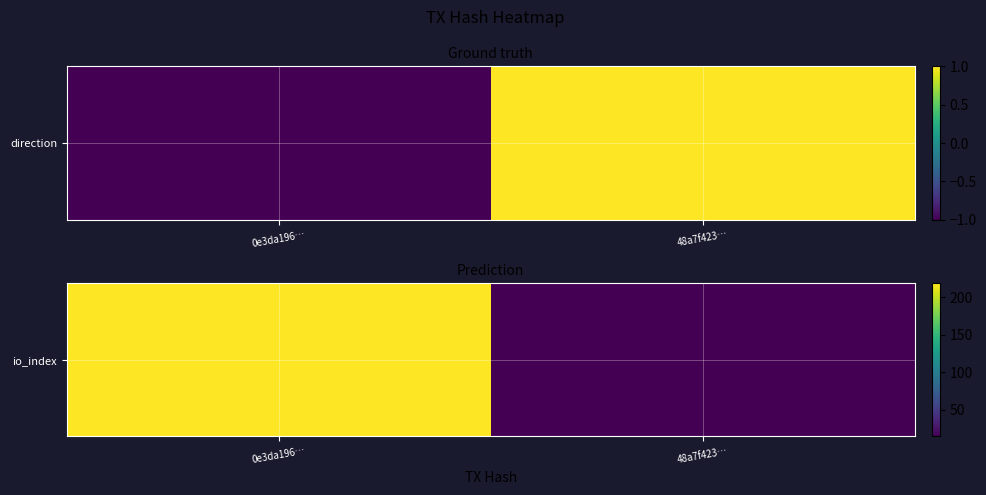

Rank the categories by value from lowest to highest.

48a7f423…, 0e3da196…